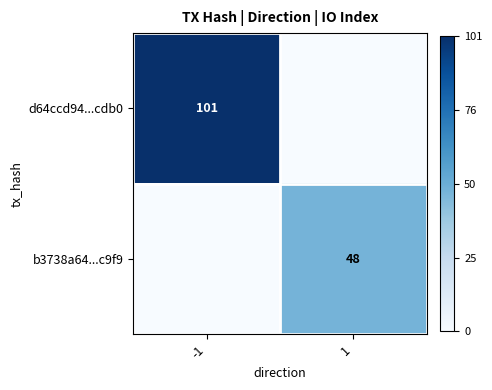

The d64ccd94...cdb0 series shows 21 at -1. True or false?

False